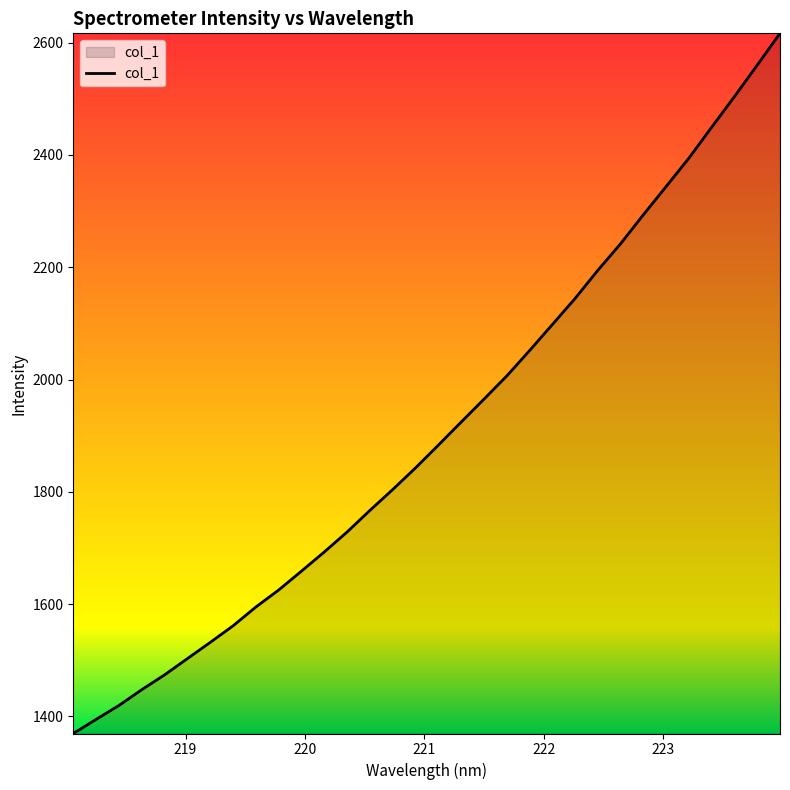

What is the maximum value shown in the chart?

2616.7